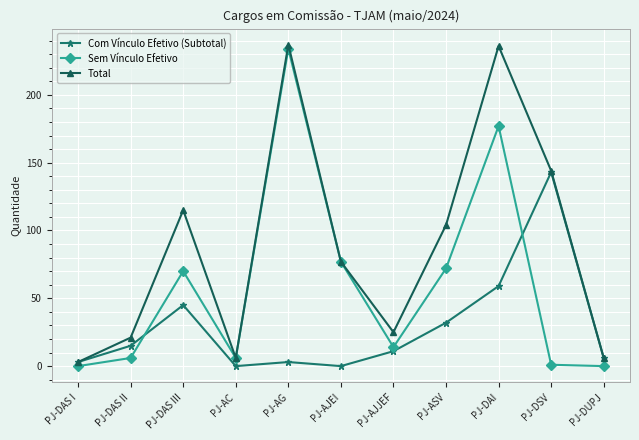

What is the sum of the Total values at PJ-DSV and PJ-ASV?

248